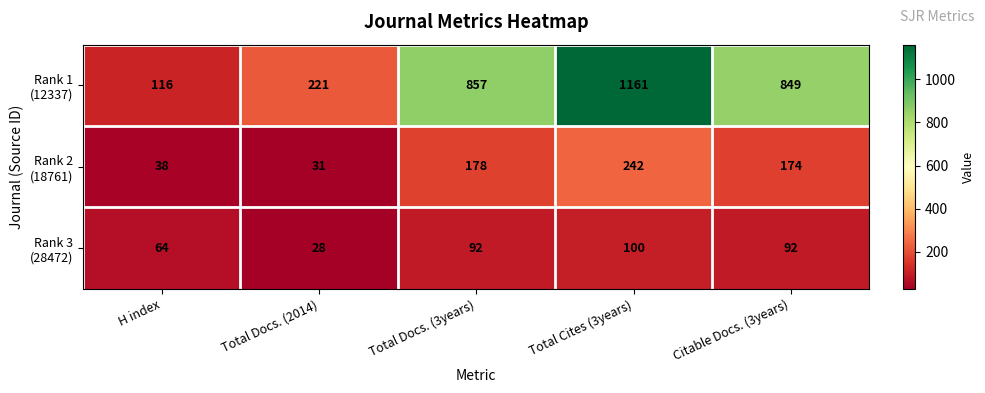

What is the spread (max minus min) of values at Total Docs. (3years)?

765